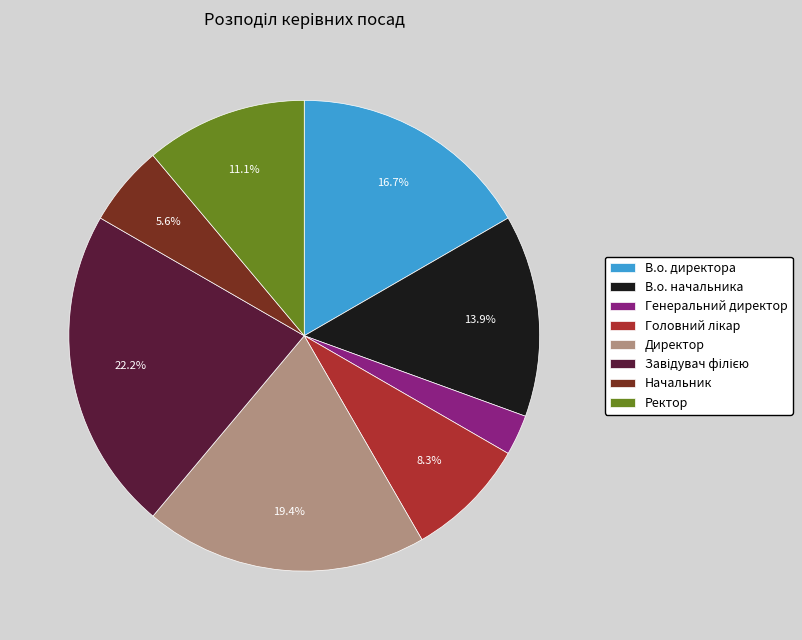

What portion of the pie excludes В.о. директора?

83.3%